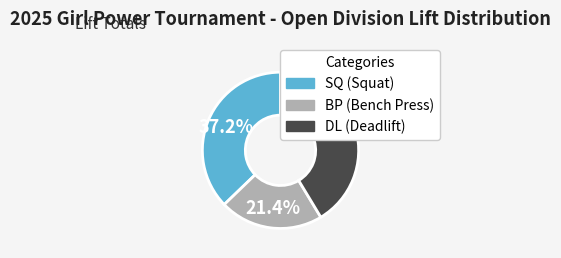

Rank the categories by value from highest to lowest.

DL (Deadlift), SQ (Squat), BP (Bench Press)